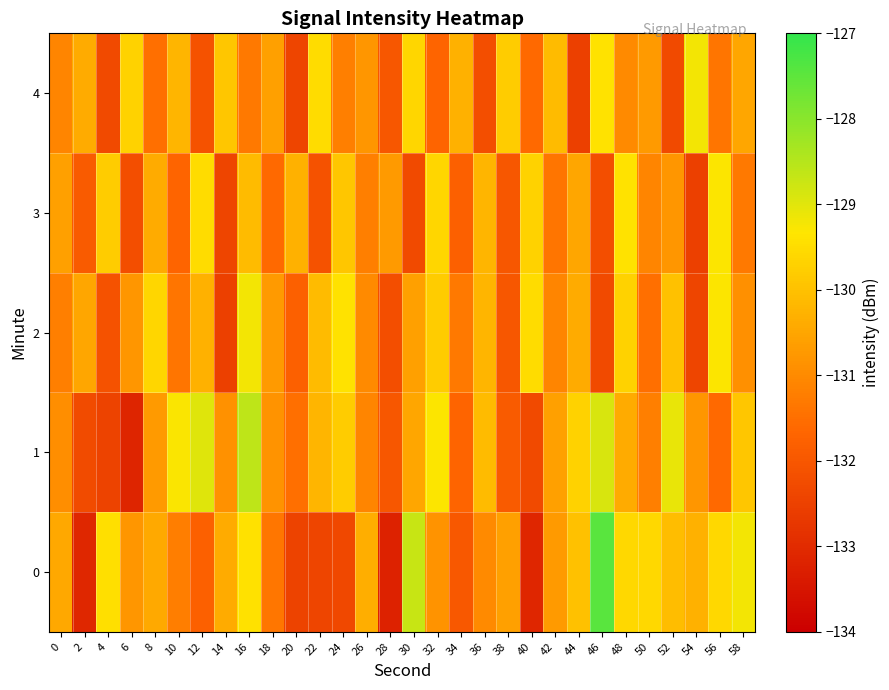

Reading left to right, list all the values displayed in this chart.

0: 0=-130.5	2=-133.1	4=-129.4	6=-130.8	8=-130.4	10=-131.2	12=-131.8	14=-130.4	16=-129.4	18=-131.3	20=-132.5	22=-132.4	24=-132.3	26=-130.4	28=-133.2	30=-128.7	32=-130.8	34=-132.0	36=-131.0	38=-130.6	40=-133.1	42=-130.7	44=-130.0	46=-127.5	48=-129.6	50=-129.6	52=-130.1	54=-130.3	56=-129.6	58=-129.2
1: 0=-130.9	2=-132.3	4=-132.5	6=-133.1	8=-130.7	10=-129.3	12=-129.0	14=-130.9	16=-128.6	18=-130.8	20=-131.5	22=-130.2	24=-129.8	26=-131.1	28=-132.0	30=-130.5	32=-129.3	34=-131.7	36=-130.1	38=-131.9	40=-132.3	42=-130.6	44=-129.7	46=-128.9	48=-130.4	50=-131.2	52=-129.1	54=-130.8	56=-131.6	58=-129.9
2: 0=-131.2	2=-130.5	4=-132.1	6=-130.8	8=-129.6	10=-131.4	12=-130.3	14=-132.5	16=-129.2	18=-130.7	20=-131.8	22=-130.1	24=-129.4	26=-131.0	28=-132.2	30=-130.6	32=-129.8	34=-131.3	36=-130.2	38=-132.0	40=-129.5	42=-131.1	44=-130.4	46=-132.3	48=-129.7	50=-131.5	52=-130.0	54=-132.4	56=-129.3	58=-130.9
3: 0=-130.6	2=-131.9	4=-129.8	6=-132.2	8=-130.4	10=-131.7	12=-129.5	14=-132.4	16=-130.1	18=-131.6	20=-130.3	22=-132.1	24=-129.9	26=-131.2	28=-130.7	30=-132.3	32=-129.6	34=-131.8	36=-130.2	38=-132.0	40=-129.7	42=-131.4	44=-130.5	46=-132.2	48=-129.4	50=-131.1	52=-130.8	54=-132.5	56=-129.3	58=-131.3
4: 0=-131.1	2=-130.4	4=-132.3	6=-129.7	8=-131.5	10=-130.2	12=-132.1	14=-129.9	16=-131.3	18=-130.6	20=-132.4	22=-129.5	24=-131.2	26=-130.8	28=-132.0	30=-129.6	32=-131.7	34=-130.3	36=-132.2	38=-129.8	40=-131.6	42=-130.1	44=-132.5	46=-129.4	48=-131.0	50=-130.7	52=-132.3	54=-129.2	56=-131.4	58=-130.5